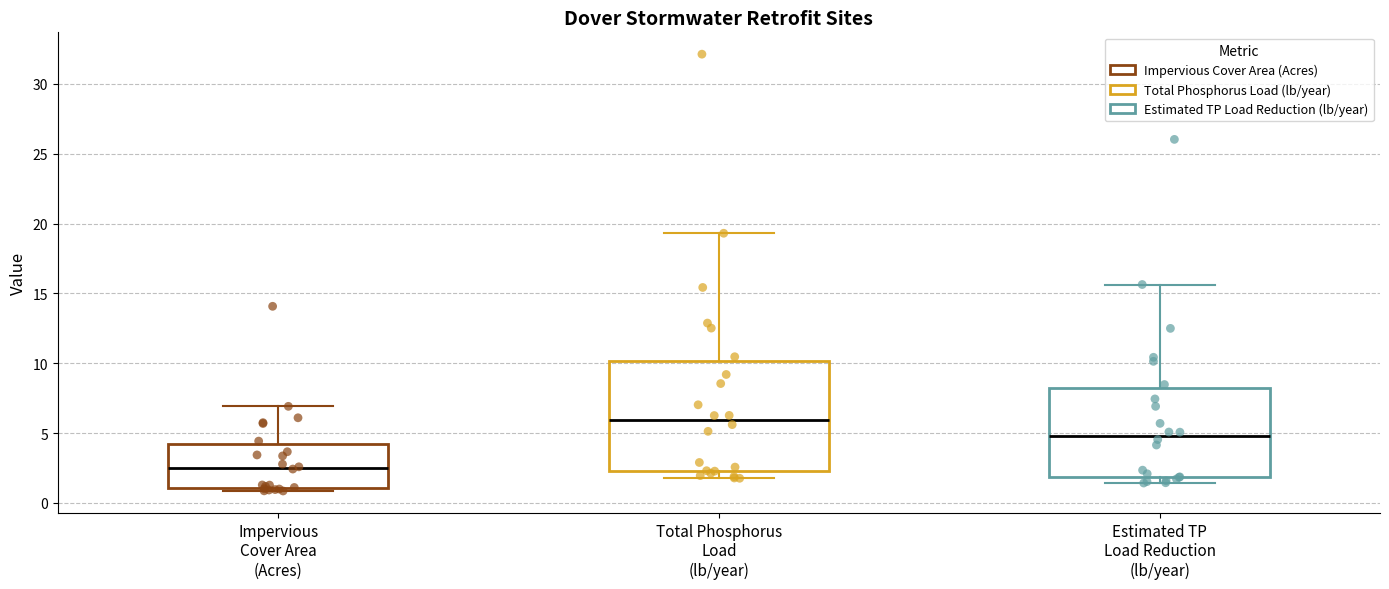

Where does the upper whisker of the box for Estimated TP Load Reduction (lb/year) end on the y-axis? The values are not printed on the chart, so give them approximately, as read against the axis.

15.5